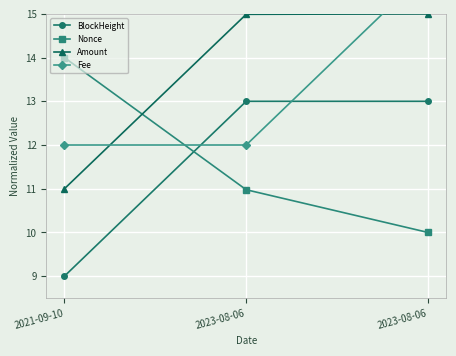

True or false: BlockHeight has a value of 13.0 at 2023-08-06.

True